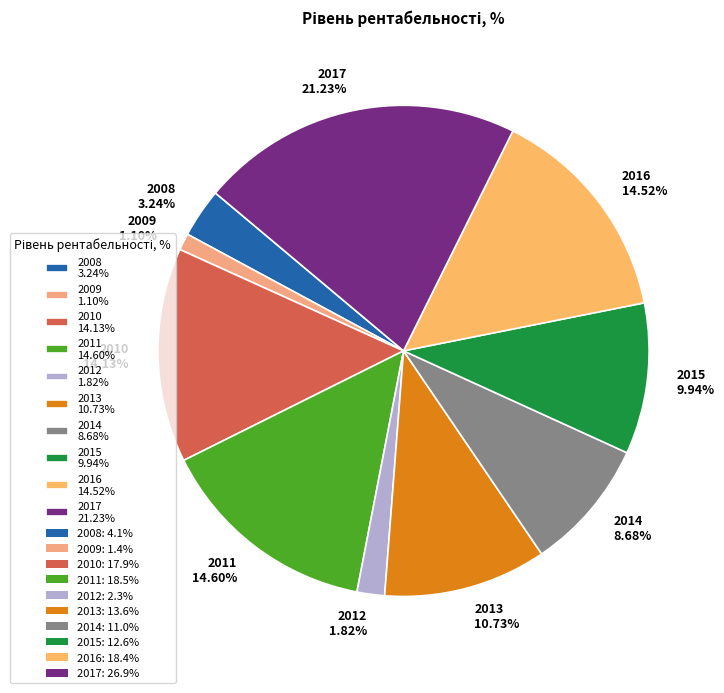

What is the largest slice in the pie chart?

2017